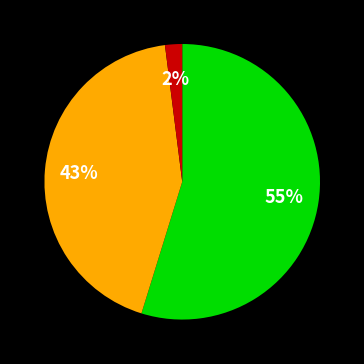

To the nearest percent, what is the difference between the largest and smallest slice percentages?

53%